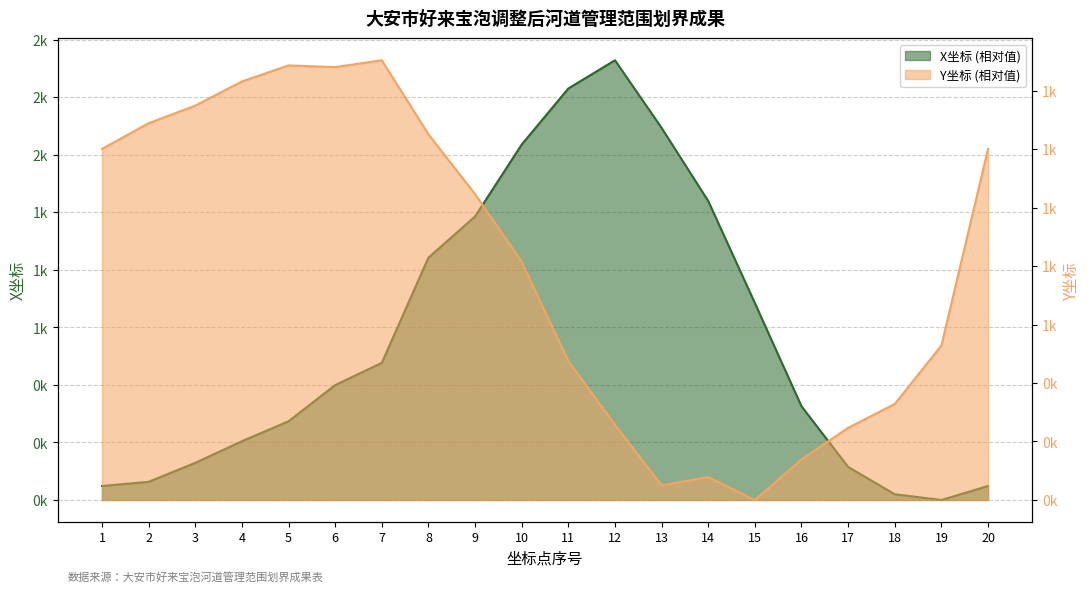

Between 15 and 9, which is larger?

9